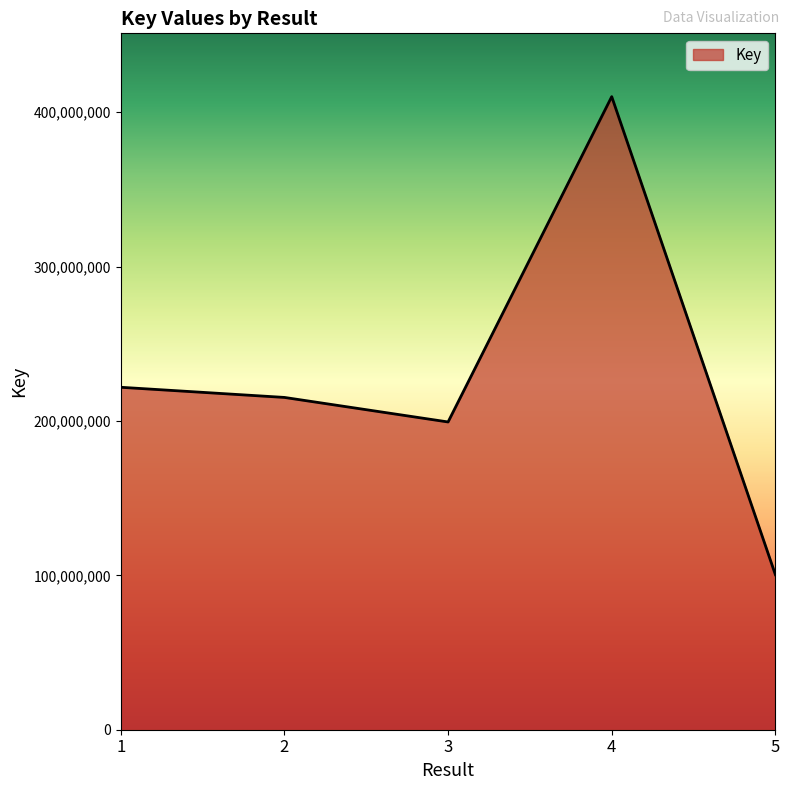

True or false: the data shows 410050606 at 4.

True